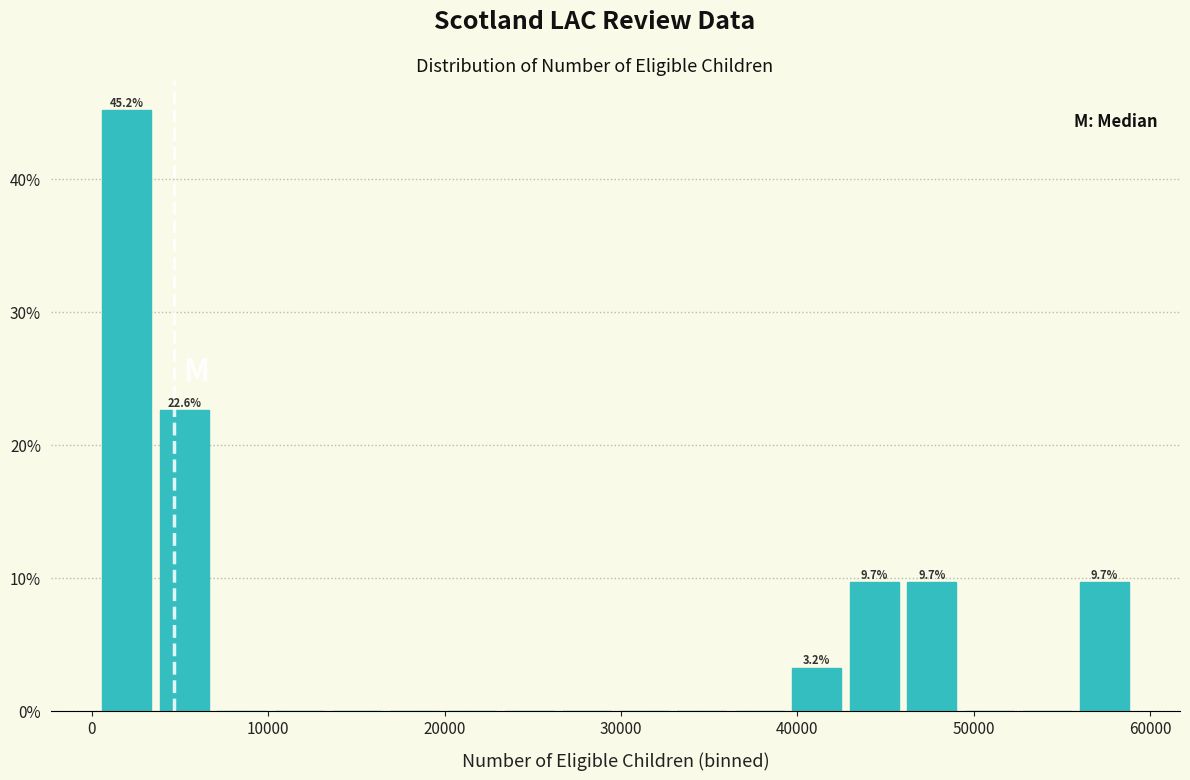

Read against the x-axis, roughly where is the centre of the tallest bar?

2000